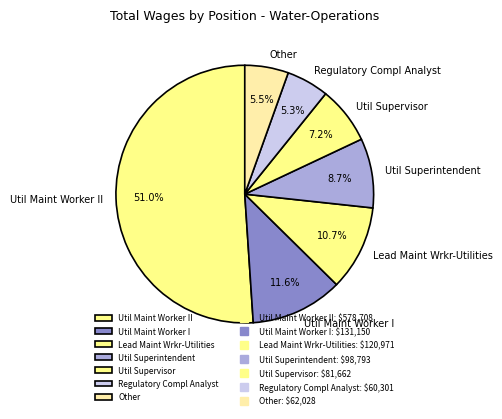

To the nearest percent, what is the average slice percentage?

14%